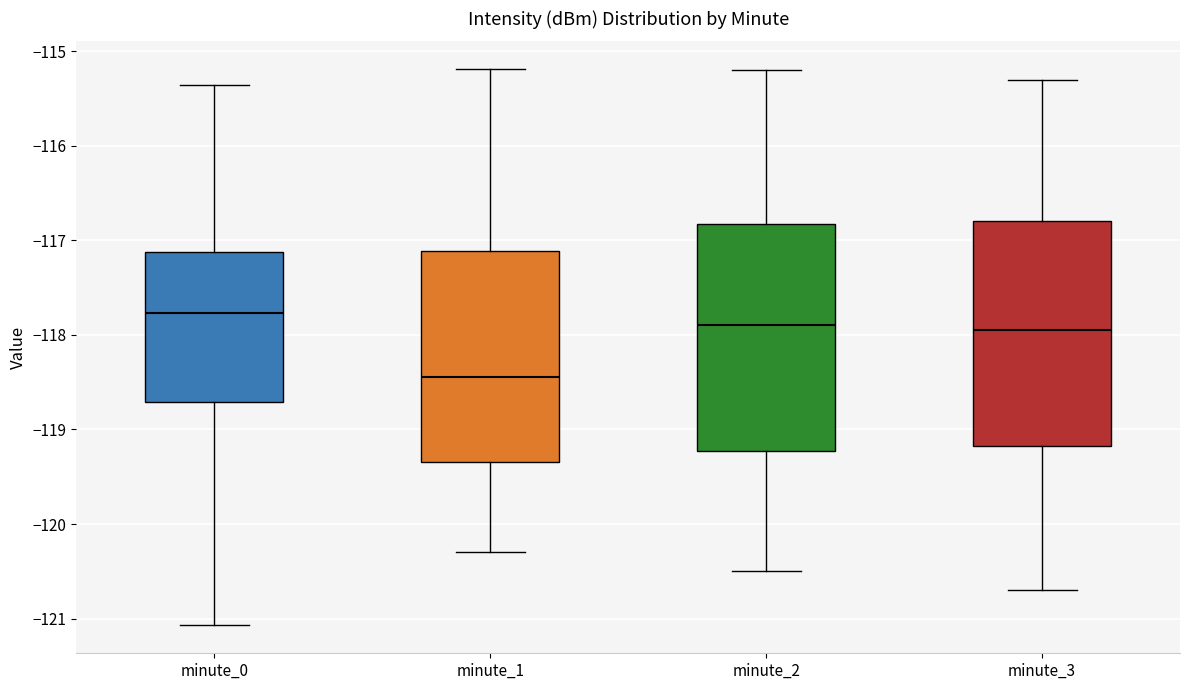

Reading left to right, read every box against the y-axis: the position of its median line, the range the box covers, and the ends of its whiskers. The values are not printed on the chart, so give them approximately, as read against the axis.

minute_0: median -117.8, box -118.7 to -117.1, whiskers -121.1 to -115.4
minute_1: median -118.4, box -119.3 to -117.1, whiskers -120.3 to -115.2
minute_2: median -117.9, box -119.2 to -116.8, whiskers -120.5 to -115.2
minute_3: median -117.9, box -119.2 to -116.8, whiskers -120.7 to -115.3